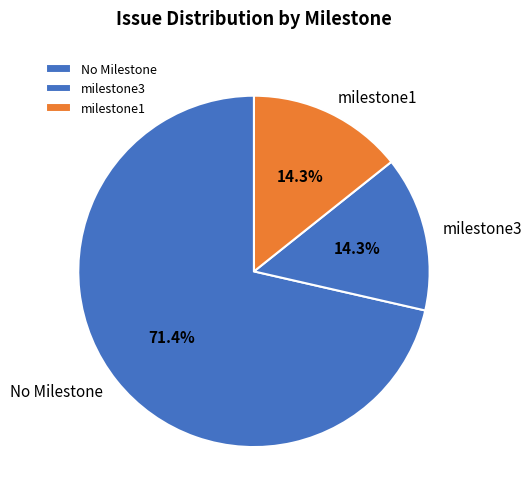

Between No Milestone and milestone3, which is larger?

No Milestone